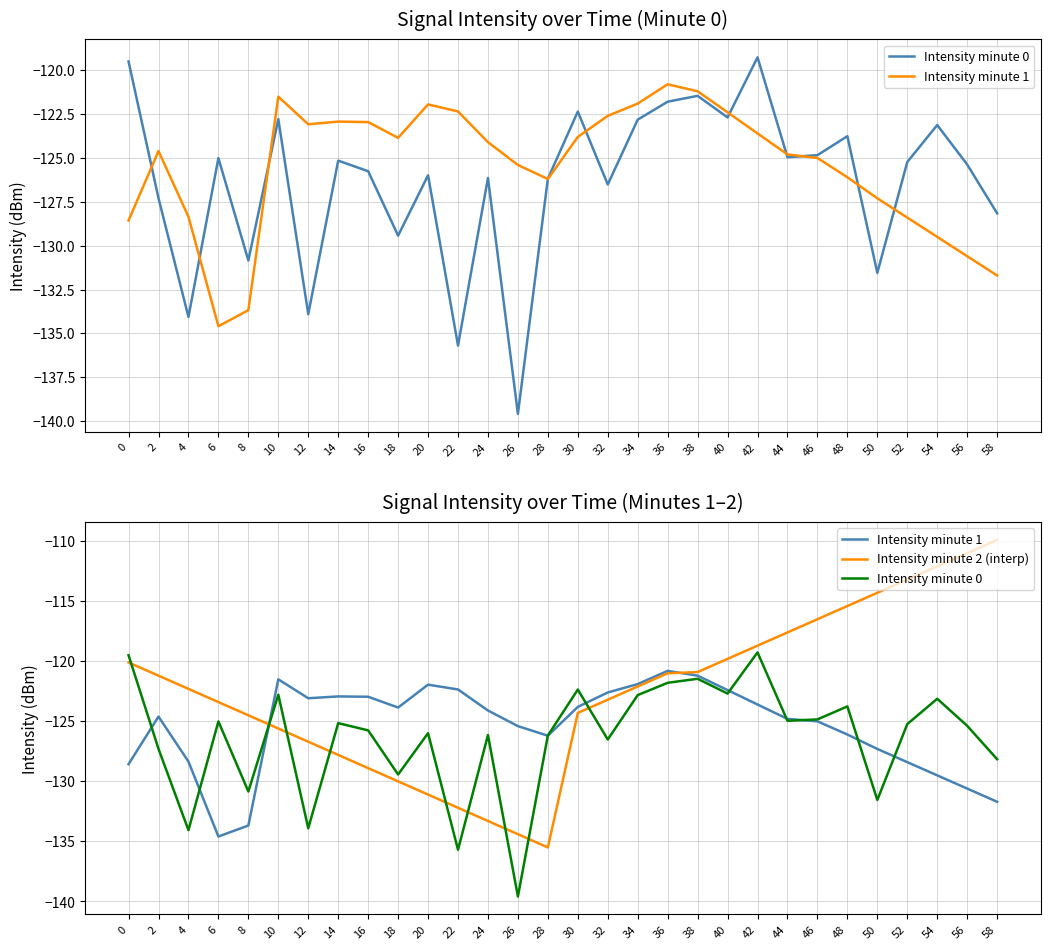

The Intensity minute 0 series shows -172.1 at 24. True or false?

False